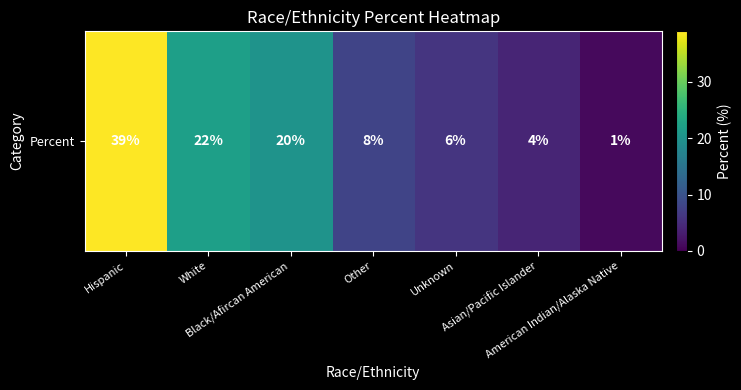

How many categories are shown in the chart?

7